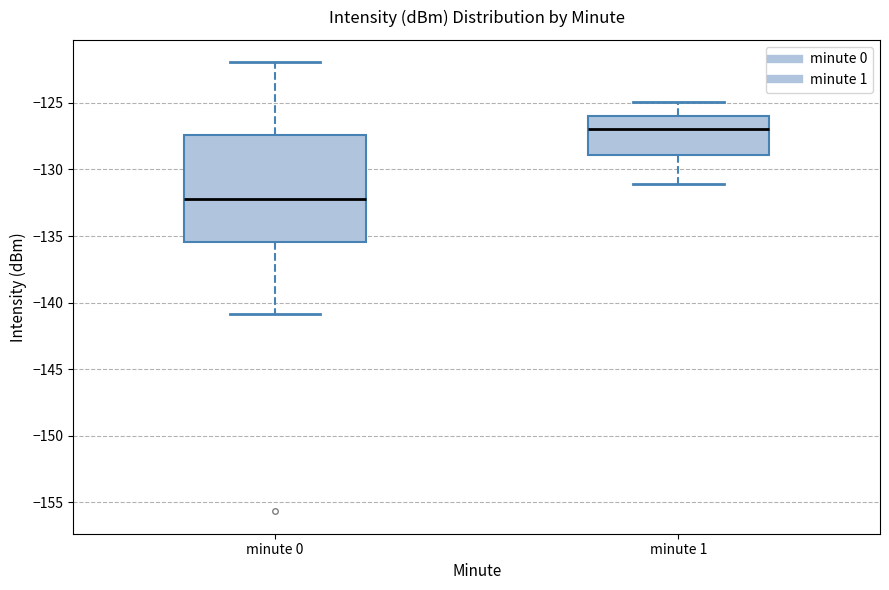

Reading left to right, read every box against the y-axis: the position of its median line, the range the box covers, and the ends of its whiskers. The values are not printed on the chart, so give them approximately, as read against the axis.

minute 0: median -132.0, box -135.5 to -127.5, whiskers -141.0 to -122.0
minute 1: median -127.0, box -129.0 to -126.0, whiskers -131.0 to -125.0